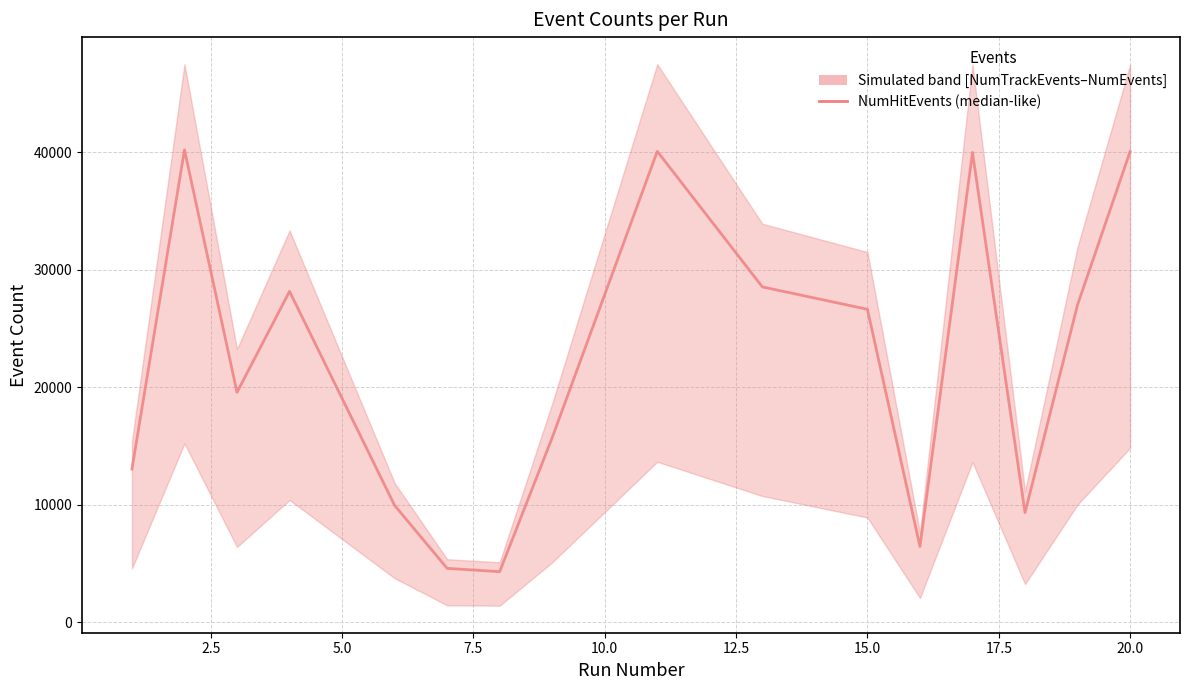

Is this an area chart (filled region under the line)?

No